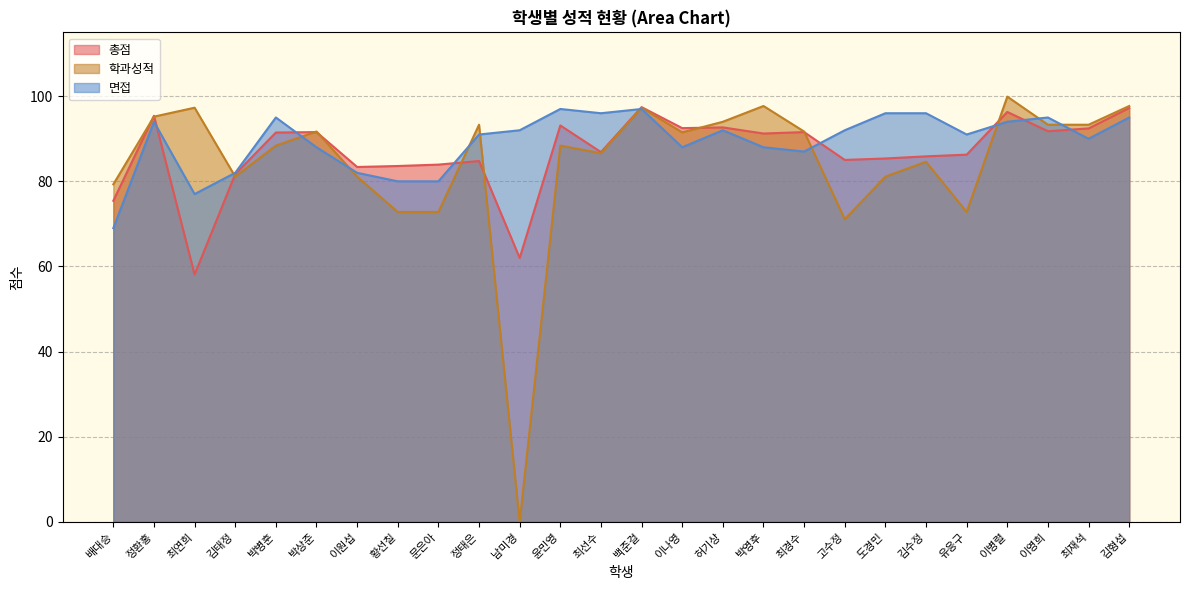

The value of 학과성적 at 최연희 is 97.3. True or false?

True